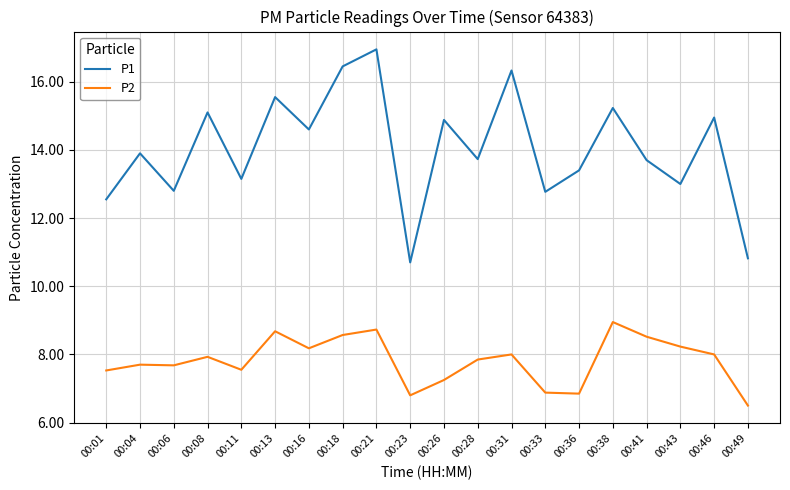

What is the total value across all series at 00:18?

25.0